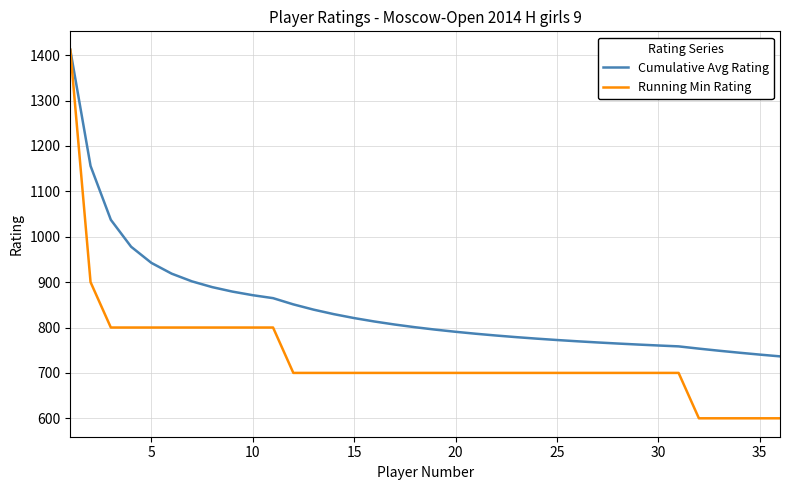

What is the difference between the maximum and minimum values in the Cumulative Avg Rating series?

675.6